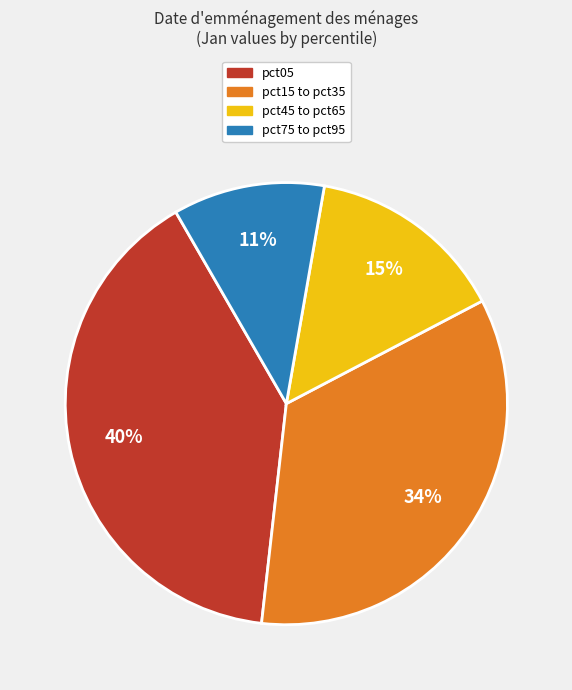

To the nearest percent, what is the difference between the largest and smallest slice percentages?

29%